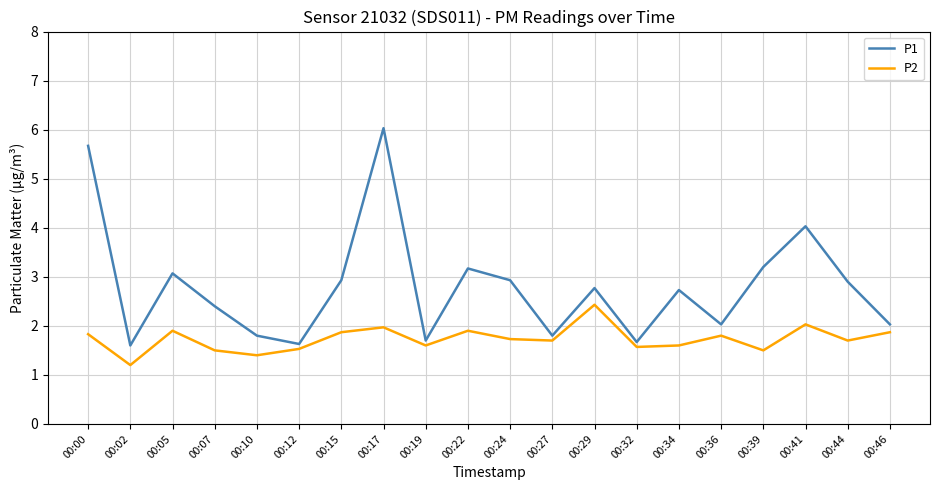

Reading left to right, transcribe all the data shown in this chart.

P1: 5.7	1.6	3.1	2.4	1.8	1.6	2.9	6.0	1.7	3.2	2.9	1.8	2.8	1.7	2.7	2.0	3.2	4.0	2.9	2.0
P2: 1.8	1.2	1.9	1.5	1.4	1.5	1.9	2.0	1.6	1.9	1.7	1.7	2.4	1.6	1.6	1.8	1.5	2.0	1.7	1.9